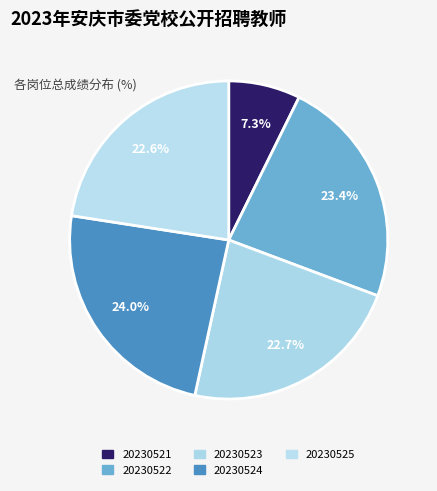

How many segments does this pie chart have?

5